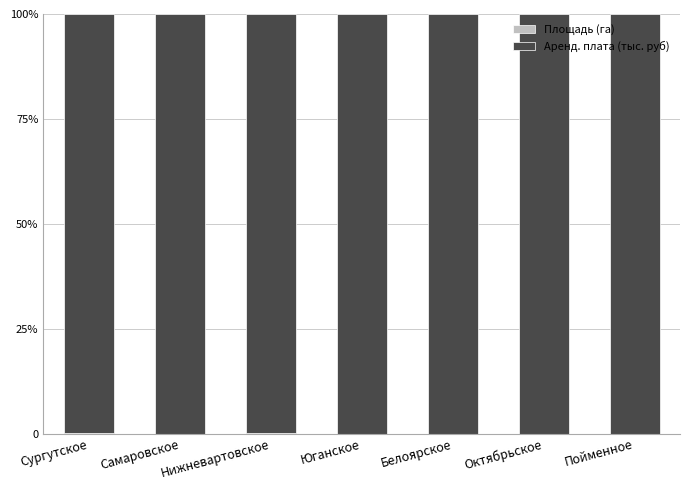

At which category is the sum across all series the highest?

Сургутское